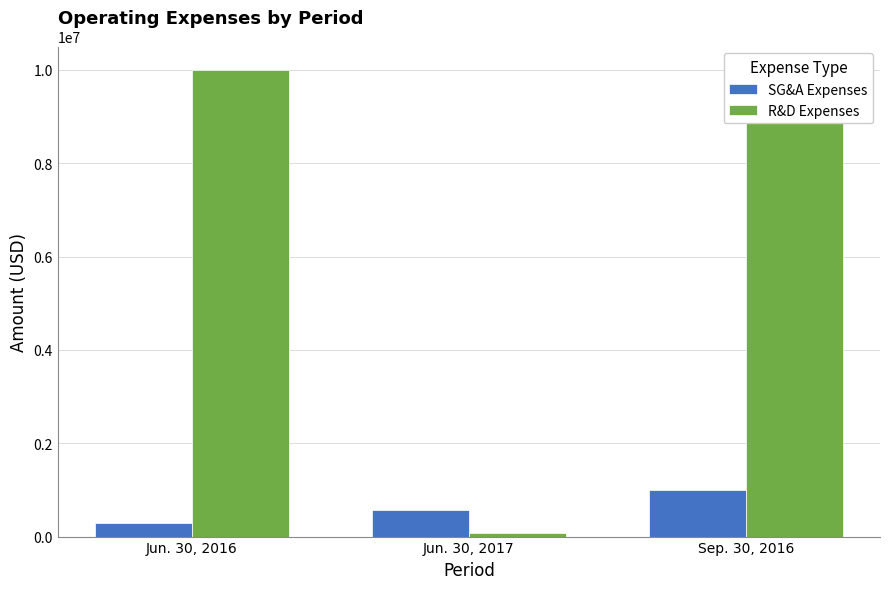

Rank the categories by R&D Expenses value from highest to lowest.

Jun. 30, 2016, Sep. 30, 2016, Jun. 30, 2017